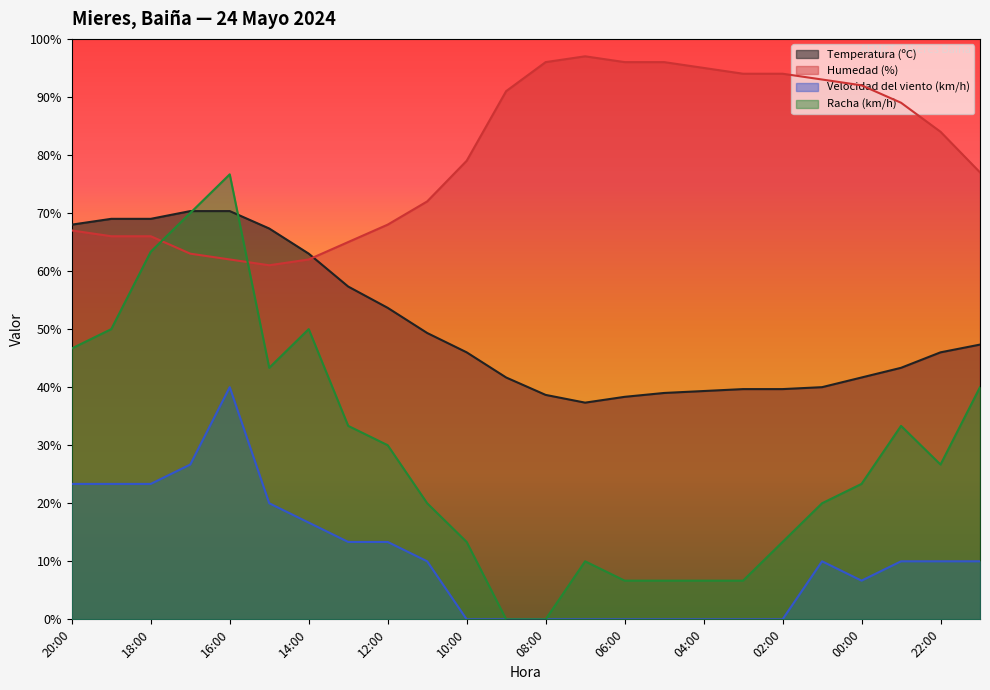

How many distinct data groups are displayed?

4